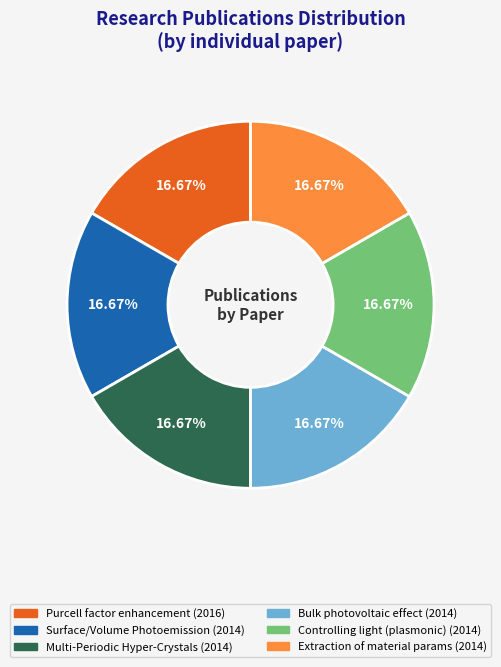

Is there a majority slice in this chart?

No